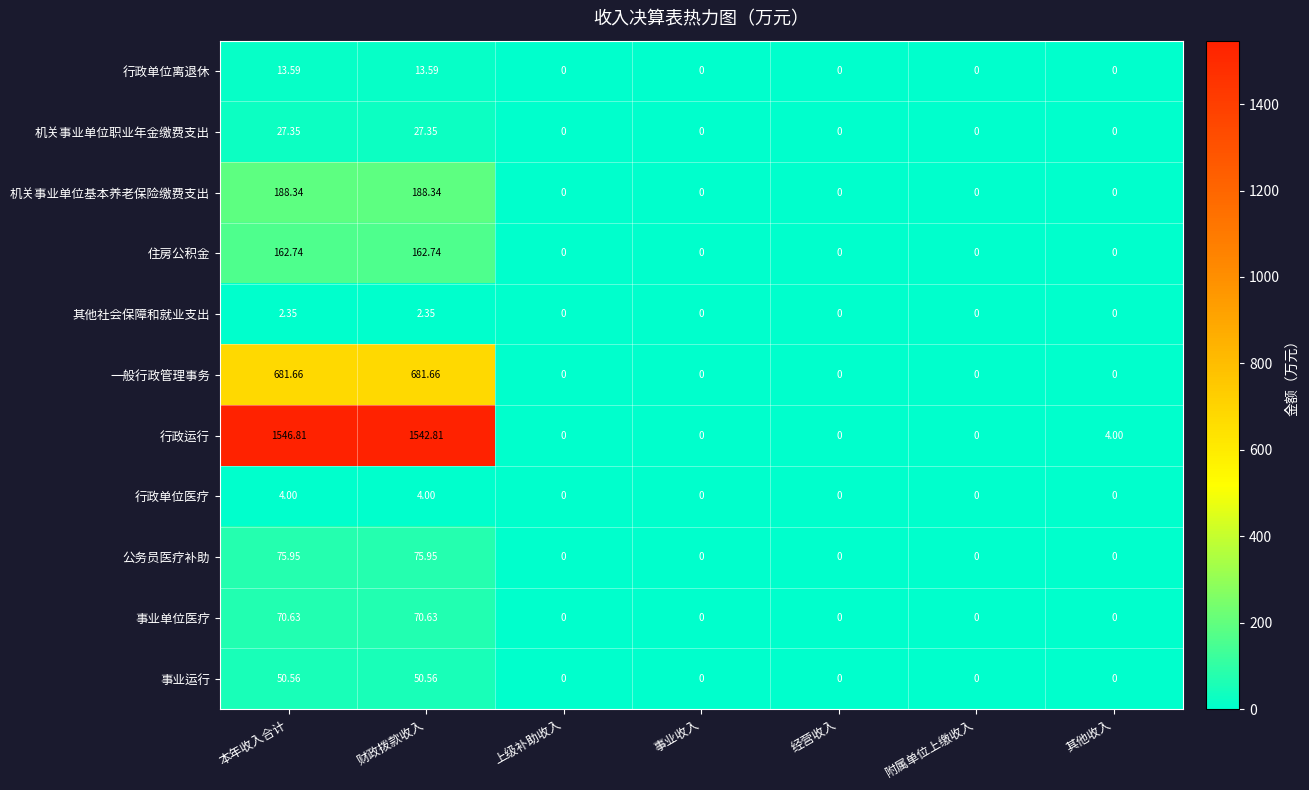

Which series has the largest range (max minus min)?

行政运行